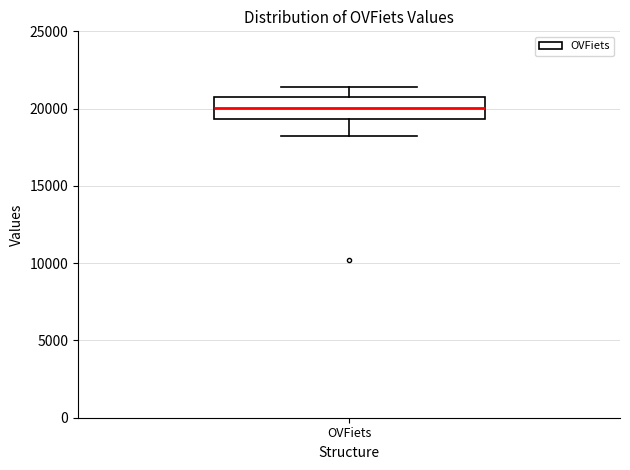

Transcribe this box plot: give where the median line is, the range the box spans, and where the two whiskers end, as read against the y-axis. The values are not printed on the chart, so give them approximately, as read against the axis.

median 20000, box 19500 to 21000, whiskers 18000 to 21500